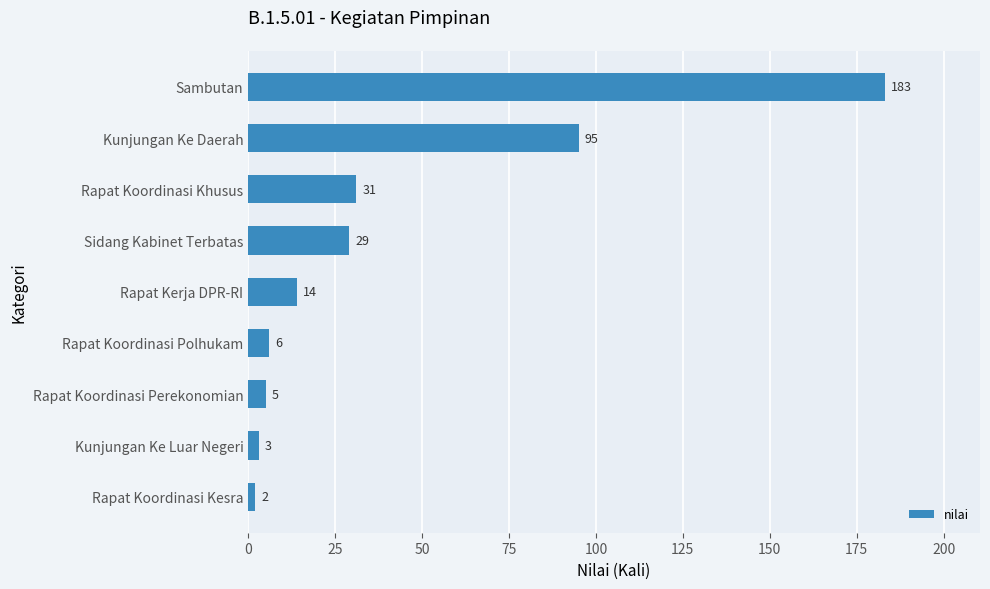

What is the difference between the values at Rapat Koordinasi Perekonomian and Kunjungan Ke Daerah?

90